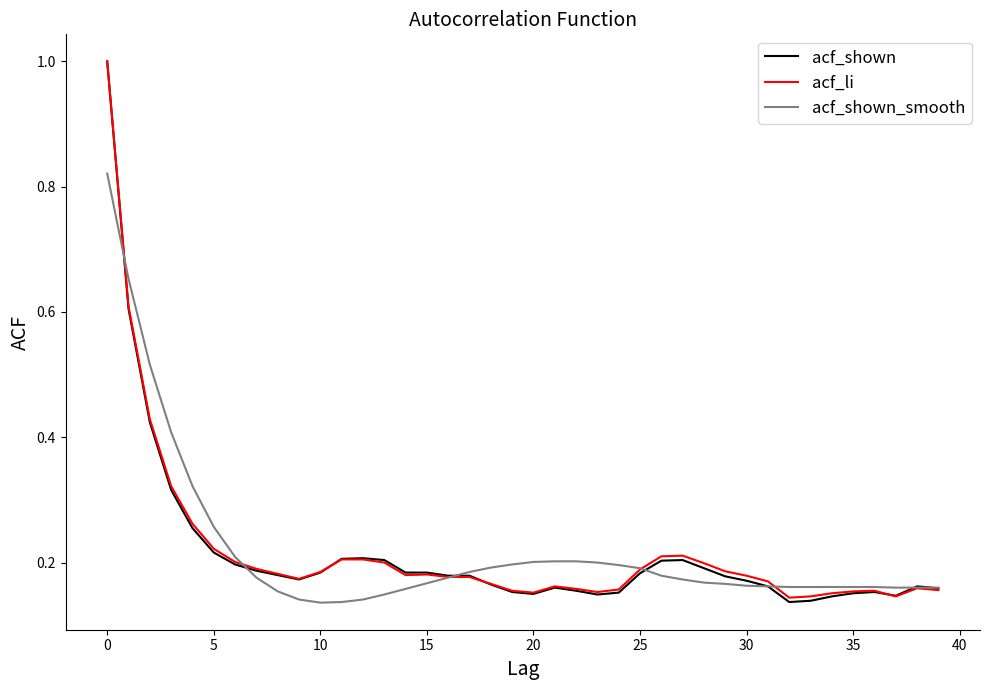

Is this an area chart (filled region under the line)?

No